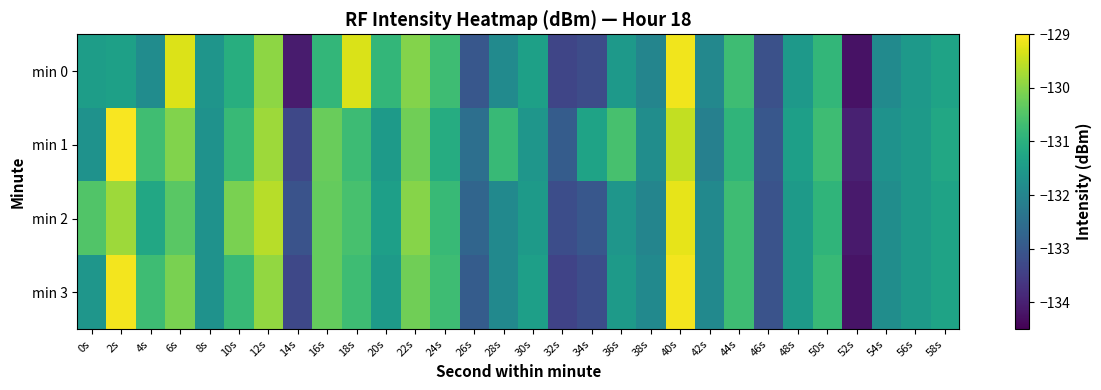

Reading left to right, list all the values displayed in this chart.

min 0: 0s=-131.4	2s=-131.4	4s=-131.8	6s=-129.3	8s=-131.6	10s=-131.1	12s=-129.9	14s=-134.1	16s=-130.9	18s=-129.3	20s=-130.9	22s=-130.0	24s=-130.7	26s=-133.0	28s=-131.9	30s=-131.4	32s=-133.4	34s=-133.2	36s=-131.5	38s=-132.0	40s=-129.1	42s=-131.9	44s=-130.7	46s=-133.1	48s=-131.5	50s=-130.9	52s=-134.2	54s=-131.9	56s=-131.5	58s=-131.3
min 1: 0s=-131.7	2s=-129.0	4s=-130.7	6s=-130.1	8s=-131.7	10s=-130.8	12s=-129.8	14s=-133.3	16s=-130.3	18s=-130.7	20s=-131.5	22s=-130.2	24s=-131.1	26s=-132.5	28s=-130.8	30s=-131.6	32s=-132.9	34s=-131.3	36s=-130.6	38s=-131.8	40s=-129.5	42s=-132.1	44s=-130.9	46s=-133.0	48s=-131.4	50s=-130.7	52s=-134.0	54s=-131.7	56s=-131.5	58s=-131.2
min 2: 0s=-130.5	2s=-129.8	4s=-131.2	6s=-130.4	8s=-131.7	10s=-130.1	12s=-129.6	14s=-133.1	16s=-130.3	18s=-130.6	20s=-131.4	22s=-130.0	24s=-130.8	26s=-132.7	28s=-131.9	30s=-131.5	32s=-133.2	34s=-133.0	36s=-131.6	38s=-132.0	40s=-129.2	42s=-131.9	44s=-130.7	46s=-133.1	48s=-131.5	50s=-130.9	52s=-134.1	54s=-131.8	56s=-131.5	58s=-131.3
min 3: 0s=-131.6	2s=-129.1	4s=-130.7	6s=-130.1	8s=-131.7	10s=-130.8	12s=-129.9	14s=-133.3	16s=-130.3	18s=-130.7	20s=-131.5	22s=-130.2	24s=-130.7	26s=-132.9	28s=-131.9	30s=-131.4	32s=-133.4	34s=-133.2	36s=-131.5	38s=-131.9	40s=-129.1	42s=-131.9	44s=-130.7	46s=-133.1	48s=-131.5	50s=-130.8	52s=-134.2	54s=-131.8	56s=-131.5	58s=-131.3